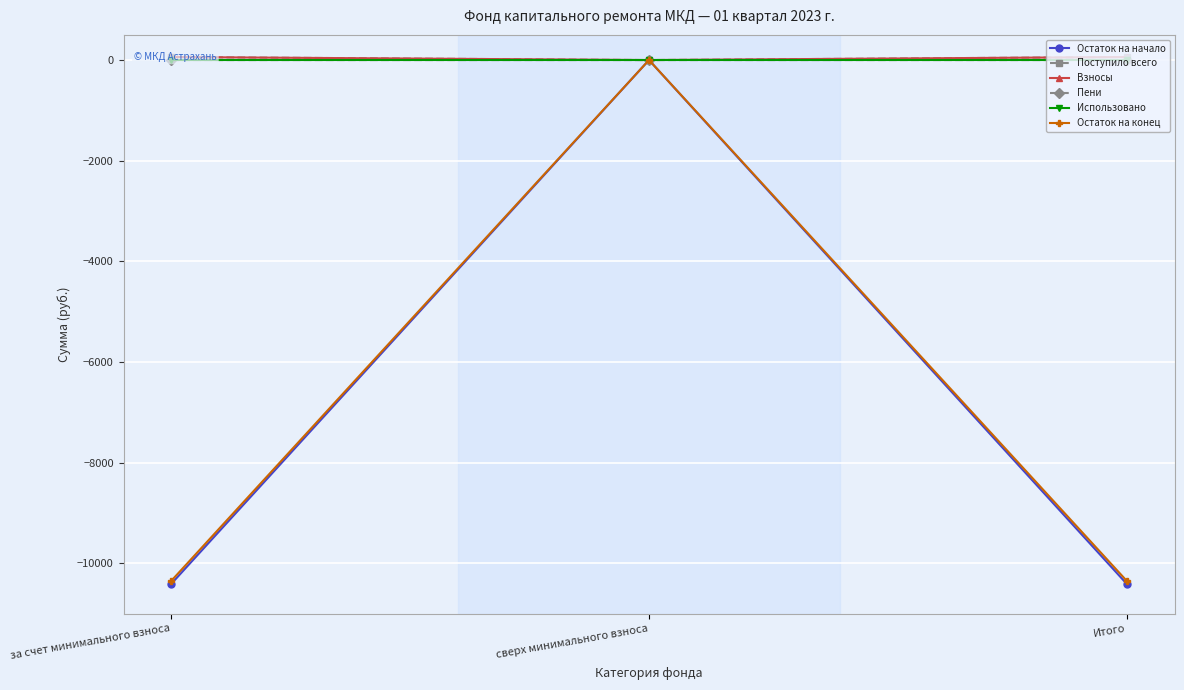

Which category has the lowest value in the Пени series?

сверх минимального взноса